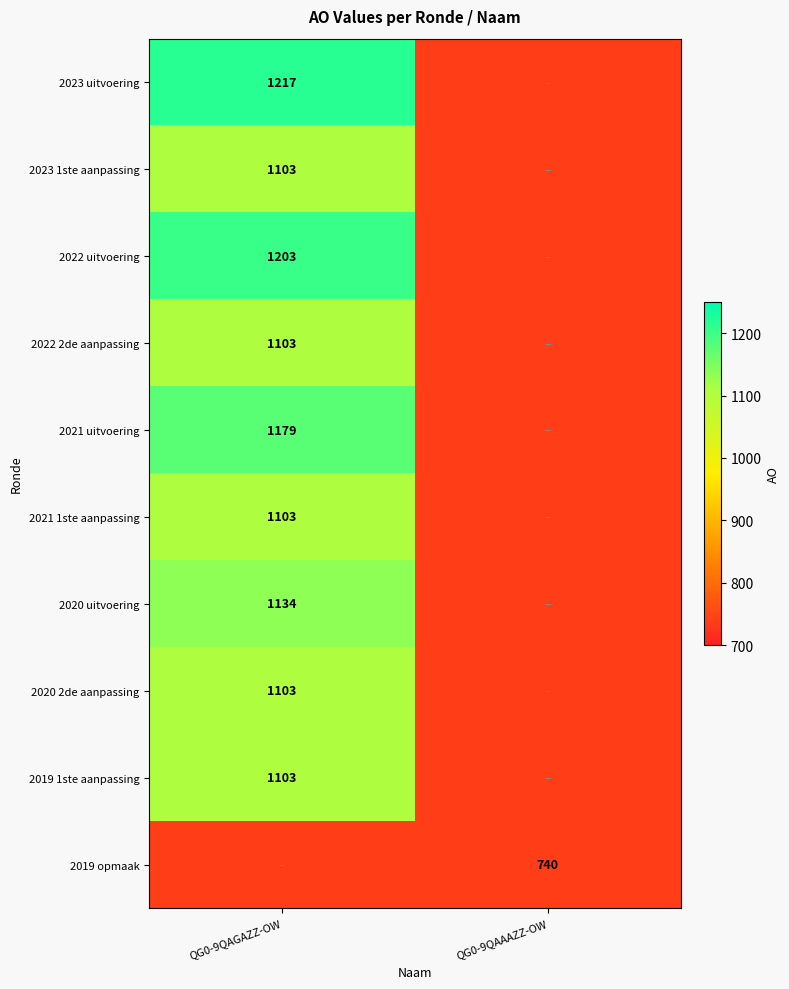

True or false: 2022 2de aanpassing has a value of 1103 at QG0-9QAGAZZ-OW.

True